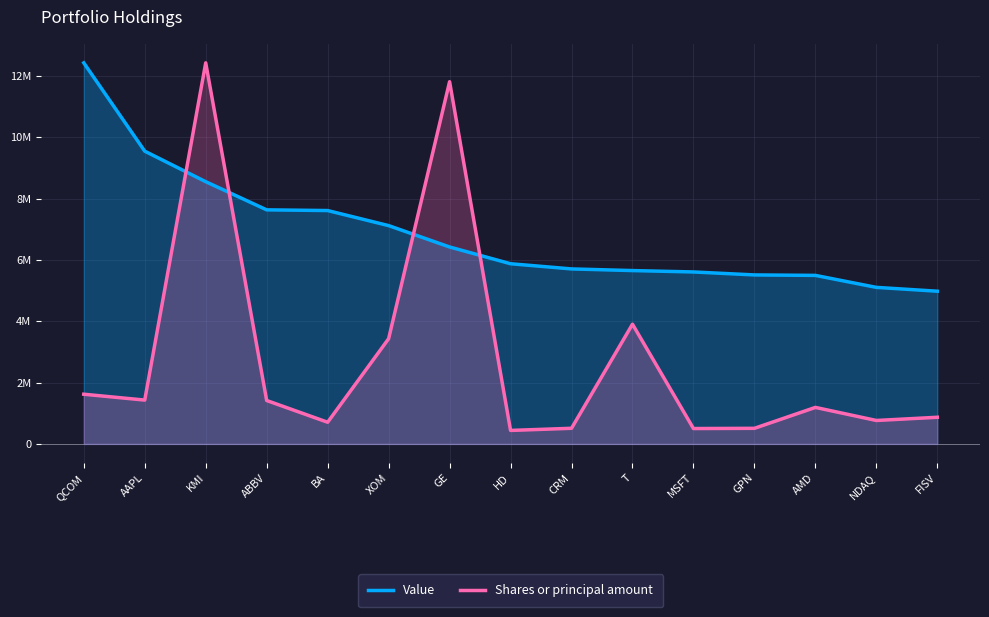

What are all the series names shown in the legend?

Value, Shares or principal amount